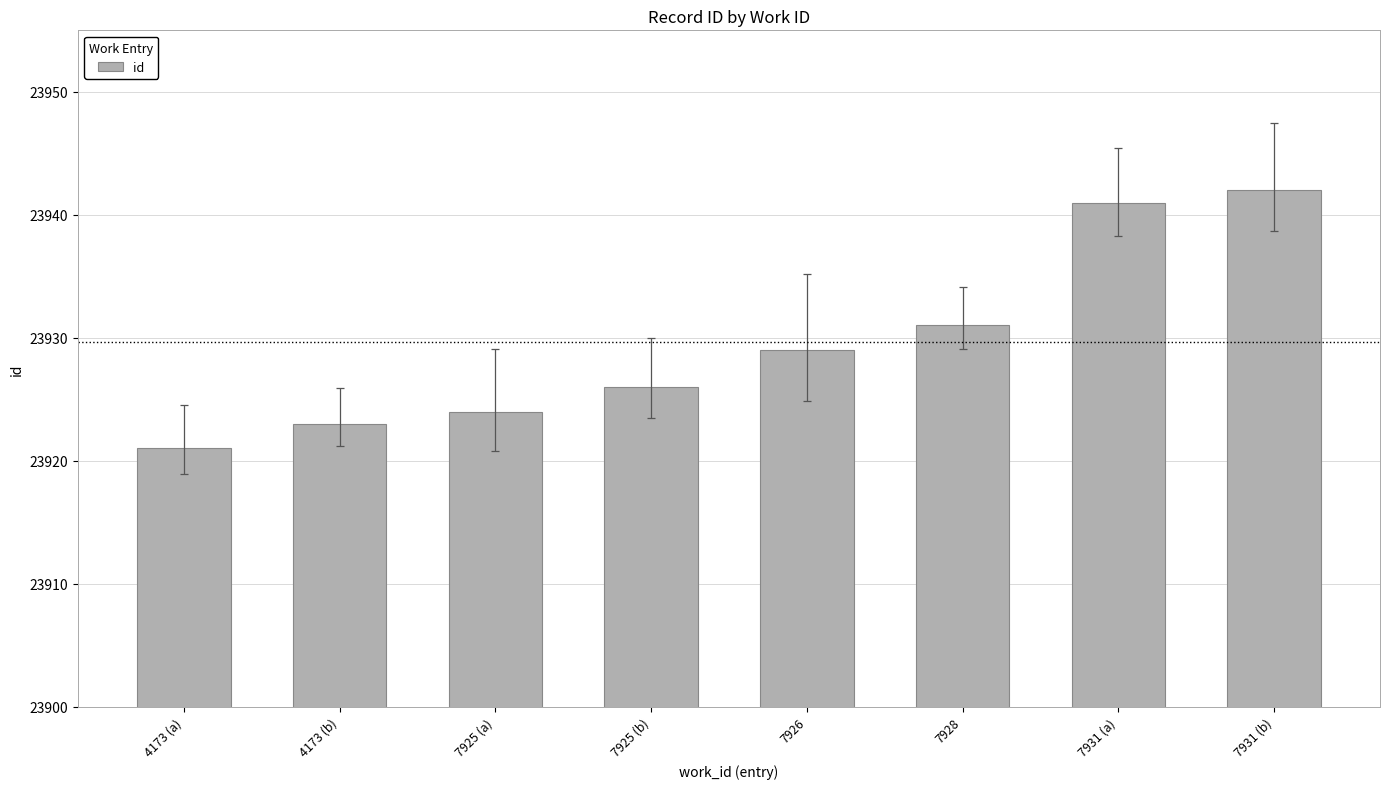

What is the smallest value displayed?

23921